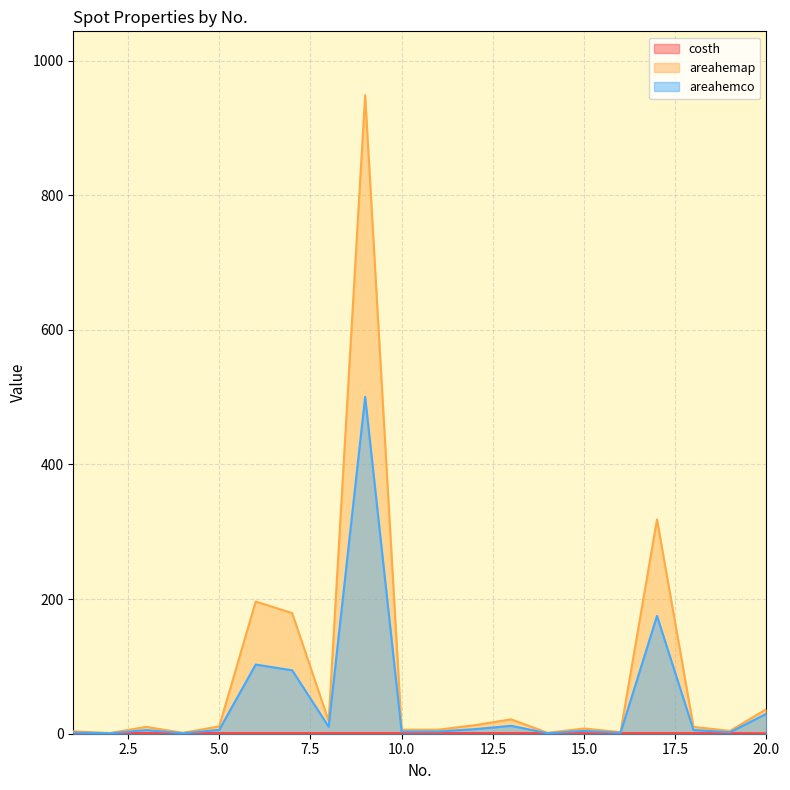

Reading left to right, what are all the values shown in this chart?

costh: 0.9	0.9	0.9	0.9	1.0	1.0	1.0	0.9	0.9	0.9	0.9	0.9	0.9	0.9	0.9	0.9	0.9	0.9	1.0	0.6
areahemap: 3.5	1.1	10.2	1.4	10.9	196.4	179.2	18.9	948.6	6.0	6.0	12.6	21.4	1.4	7.7	2.5	318.4	10.2	4.2	36.5
areahemco: 1.9	0.6	5.4	0.7	5.7	102.7	94.2	10.4	500.4	3.2	3.3	6.8	11.7	0.8	4.3	1.3	175.0	5.5	2.2	29.7